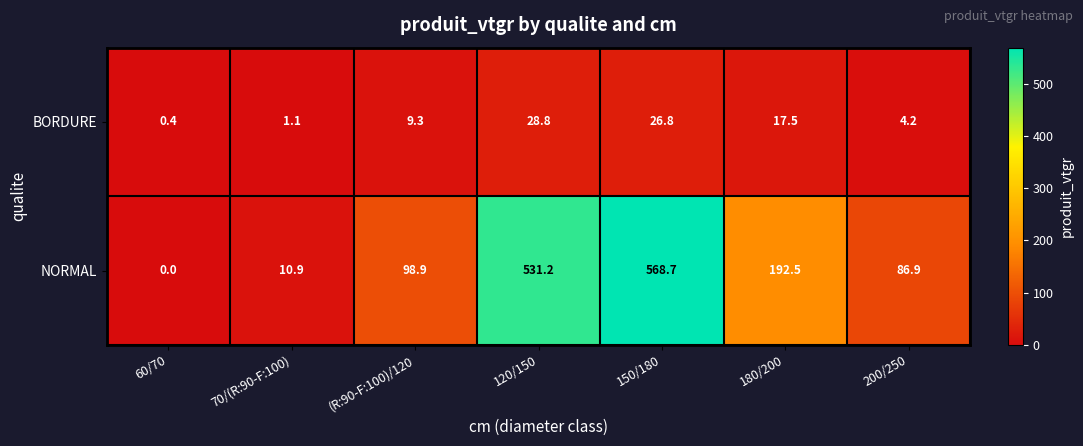

Where is BORDURE nearest to the value 14?

180/200